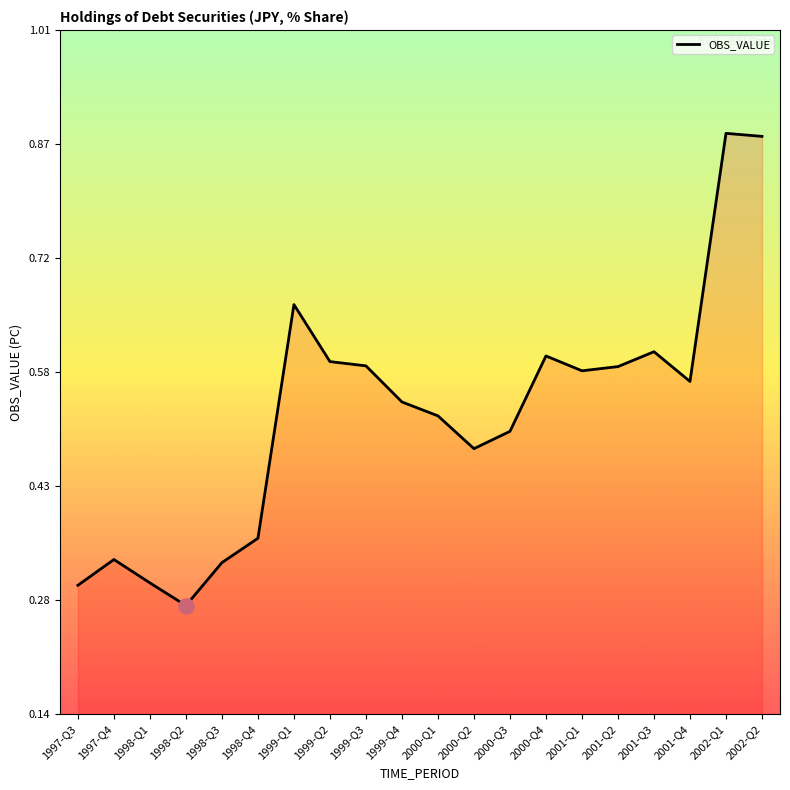

What is the change in value from 1998-Q3 to 1999-Q1?

+0.3